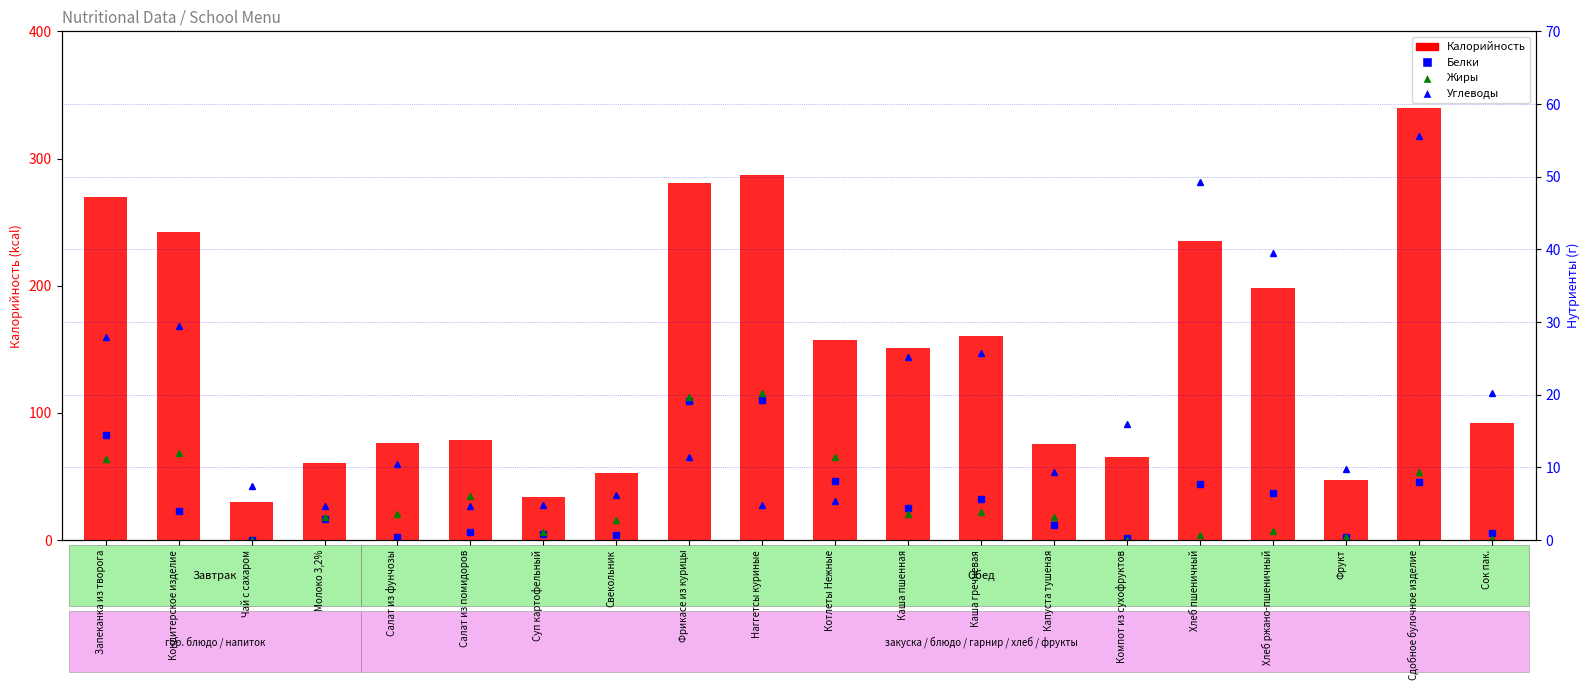

Rank the categories by Жиры value from highest to lowest.

Наггетсы куриные, Фрикасе из курицы, Кондитерское изделие, Котлеты Нежные, Запеканка из творога, Сдобное булочное изделие, Салат из помидоров, Каша гречневая, Каша пшенная, Салат из фунчозы, Молоко 3,2%, Капуста тушеная, Свекольник, Хлеб ржано-пшеничный, Суп картофельный, Хлеб пшеничный, Фрукт, Сок пак., Компот из сухофруктов, Чай с сахаром